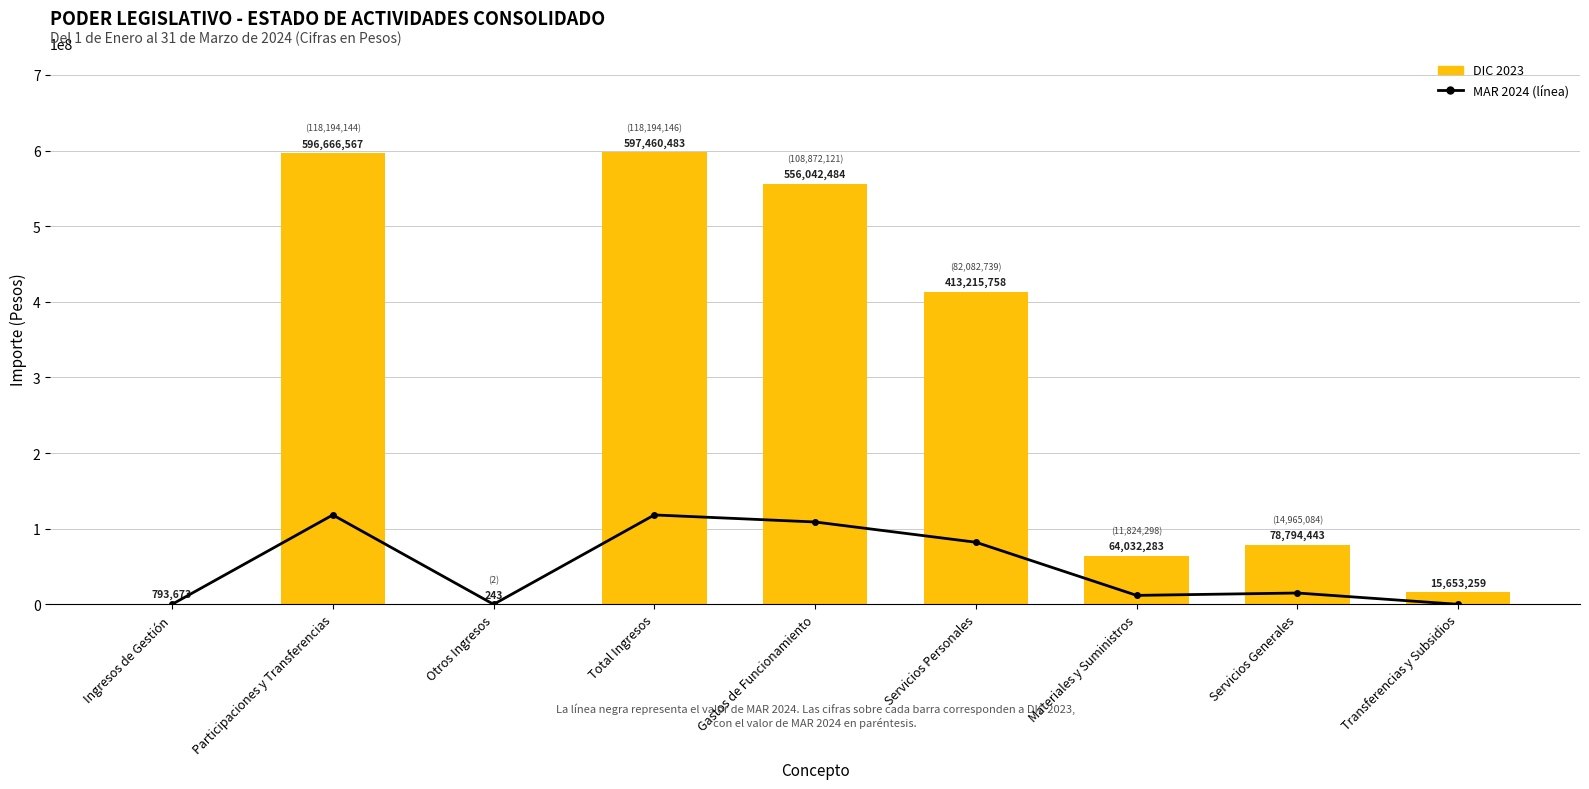

What is the difference between the maximum and second lowest values in the DIC 2023 series?

596666810